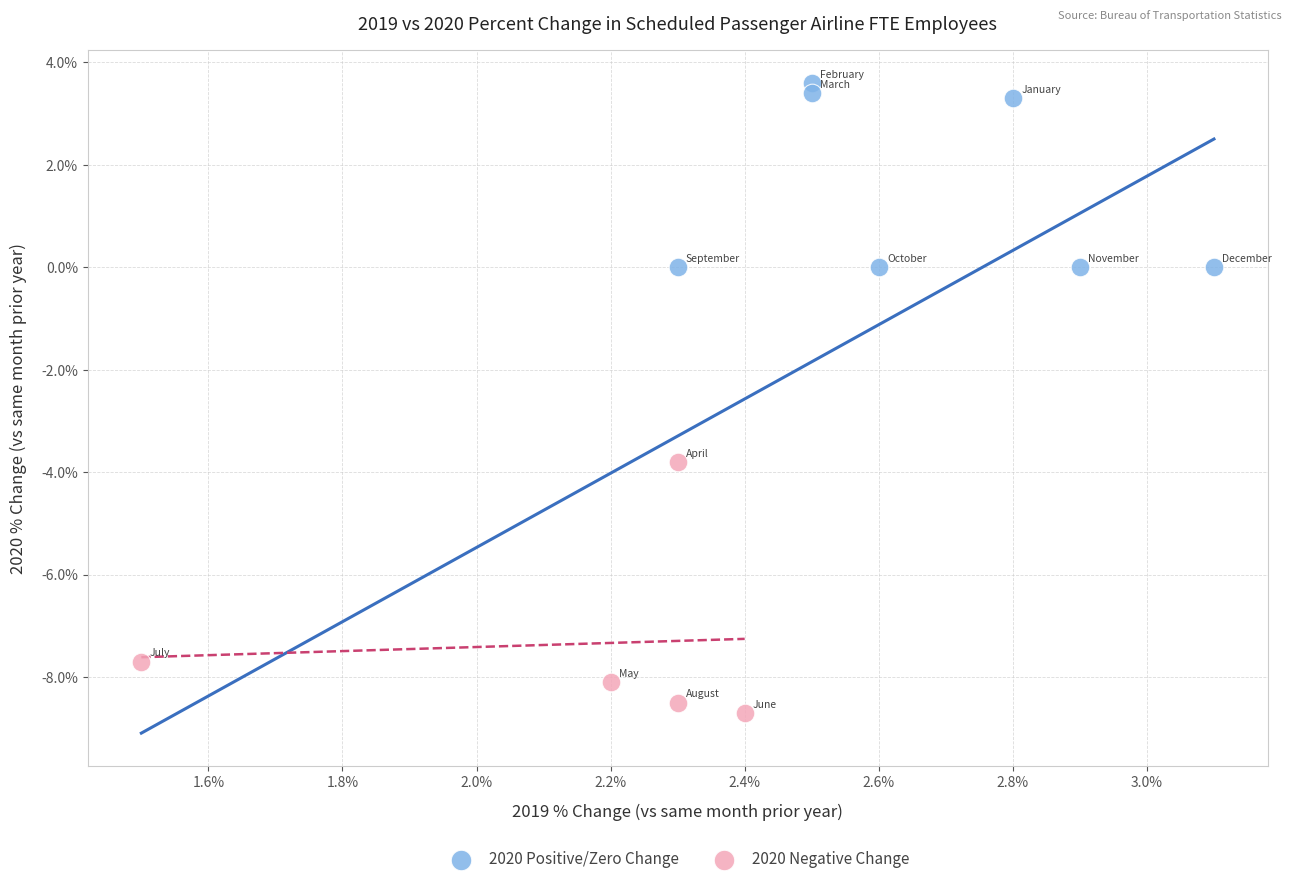

Which series contains the highest Y value?

2020 Positive/Zero Change